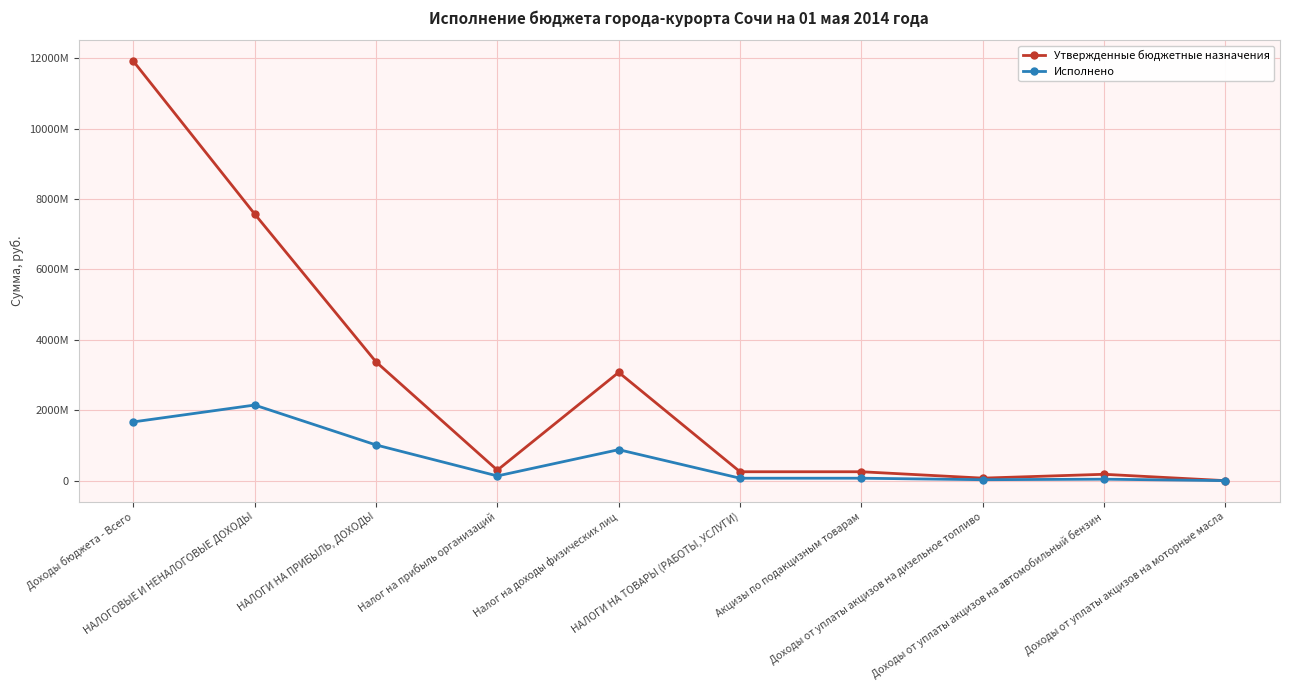

What are all the series names shown in the legend?

Утвержденные бюджетные назначения, Исполнено